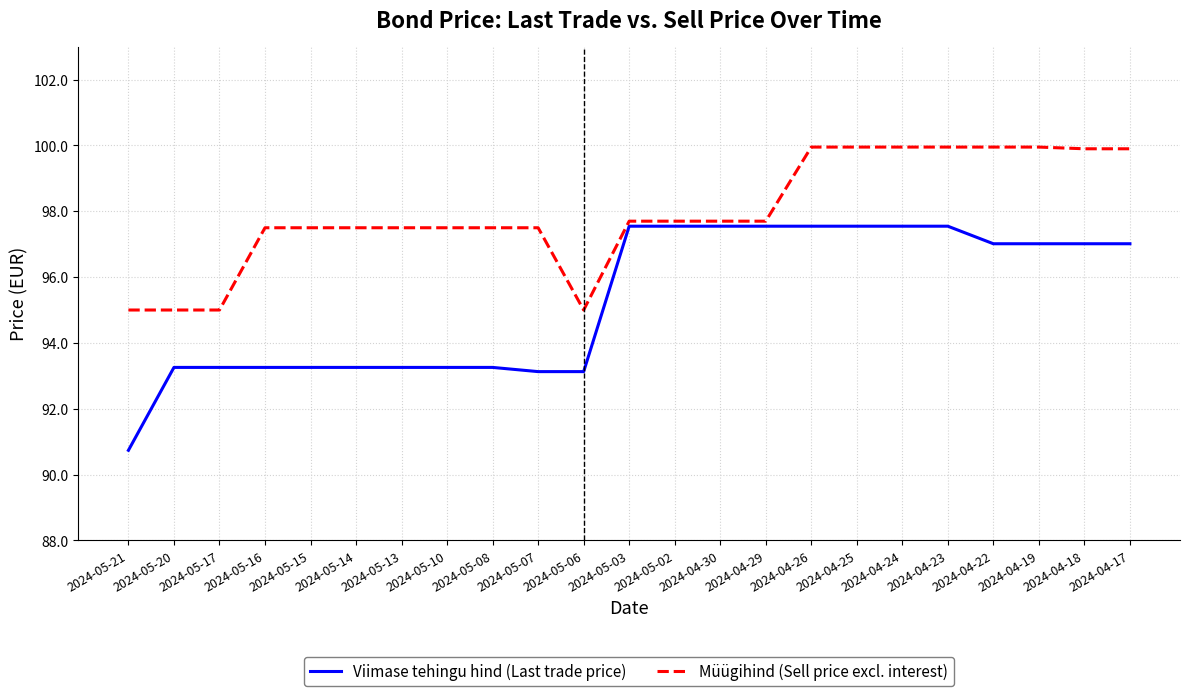

Does the chart display data point markers on the line(s)?

No